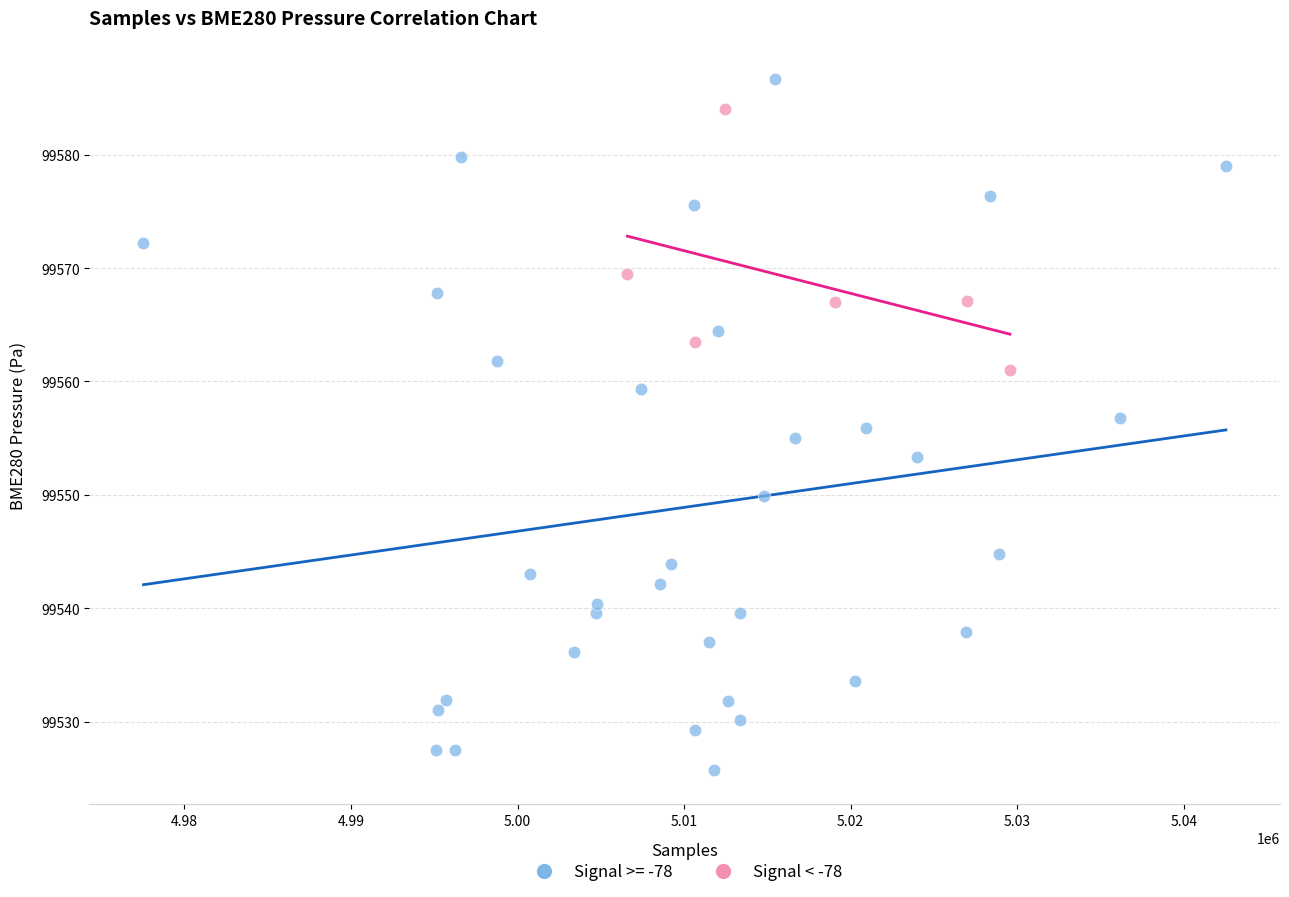

Which series contains the lowest Y value?

Signal >= -78